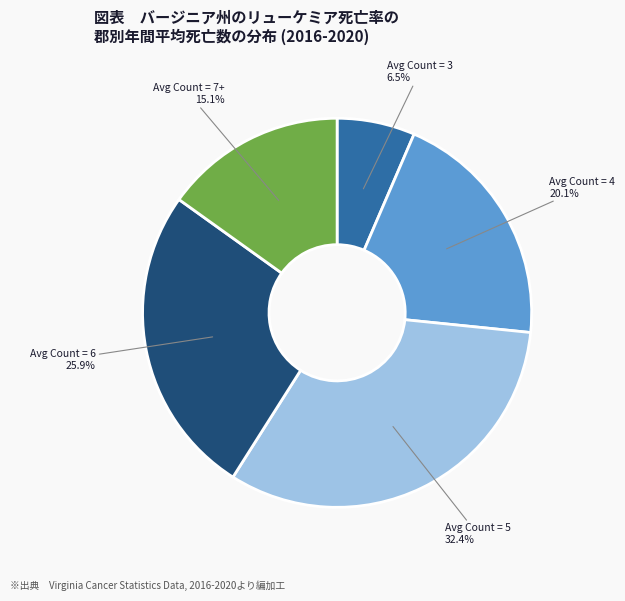

Does Avg Count = 6 25.9% represent more than half of the total?

No